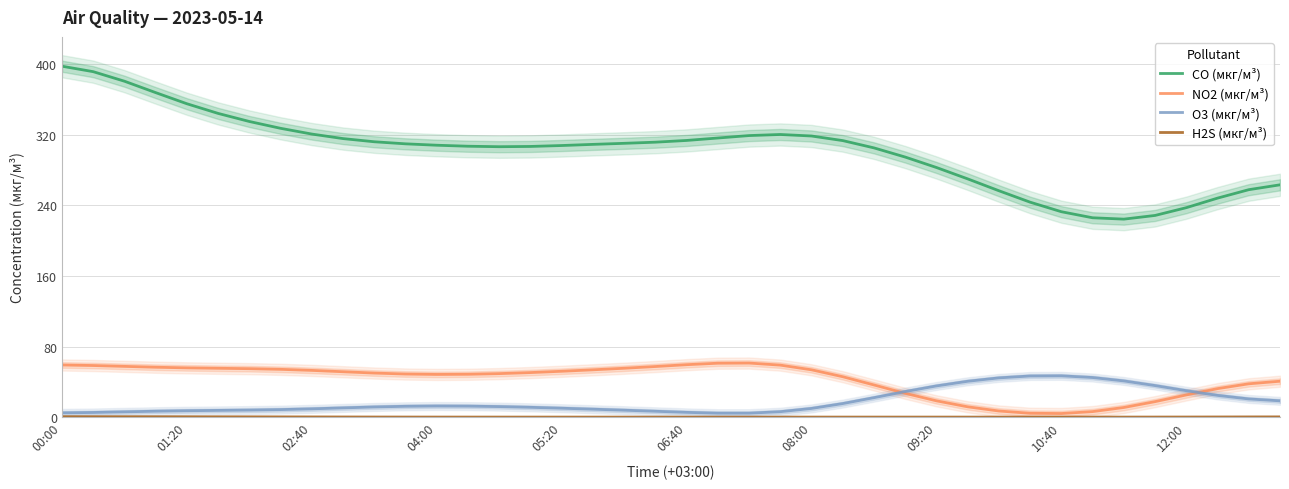

How many values in the CO (мкг/м³) series exceed 309?

21